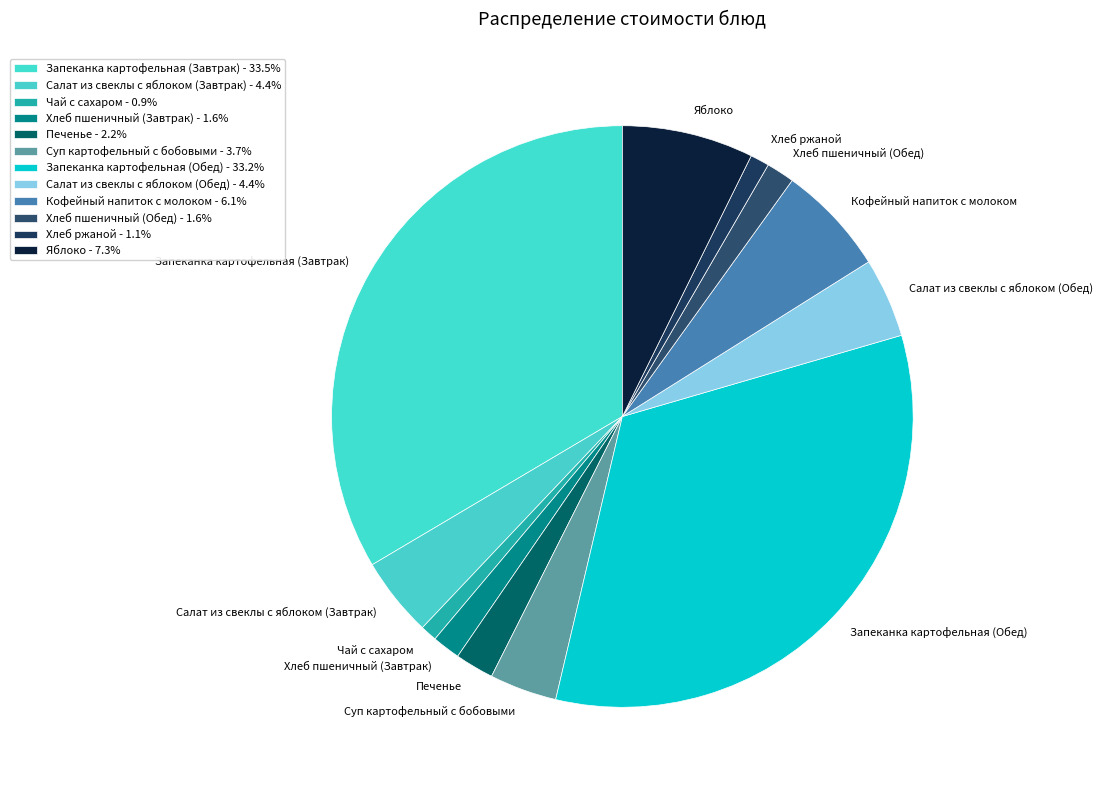

What portion of the pie excludes Суп картофельный с бобовыми?

96.3%